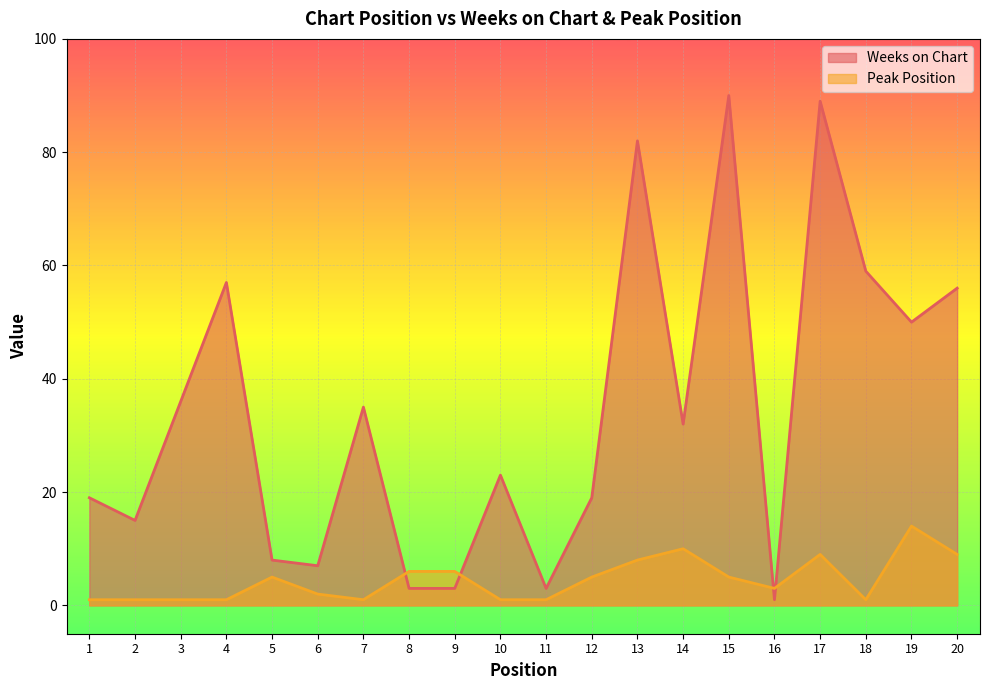

Where do Peak Position and Weeks on Chart first cross each other?

7 and 8